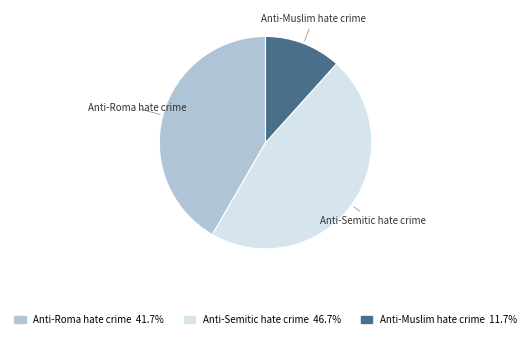

Rank the categories by value from highest to lowest.

Anti-Semitic hate crime, Anti-Roma hate crime, Anti-Muslim hate crime